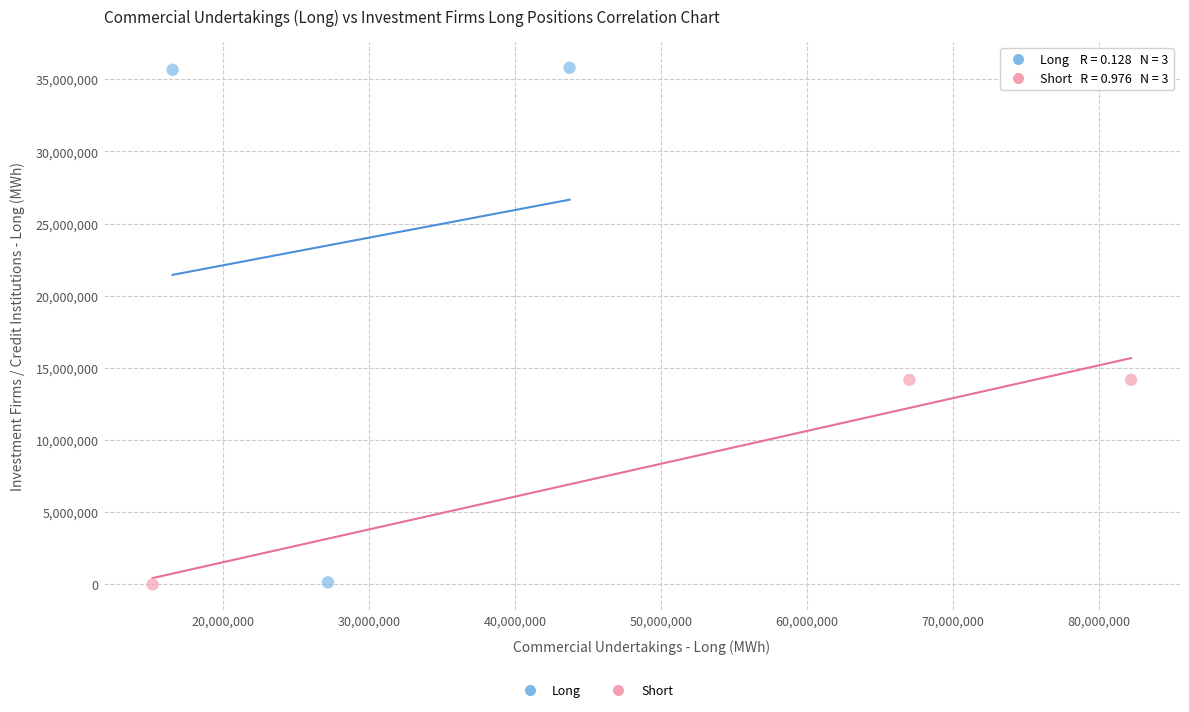

Which series has the widest spread of Y values?

Long